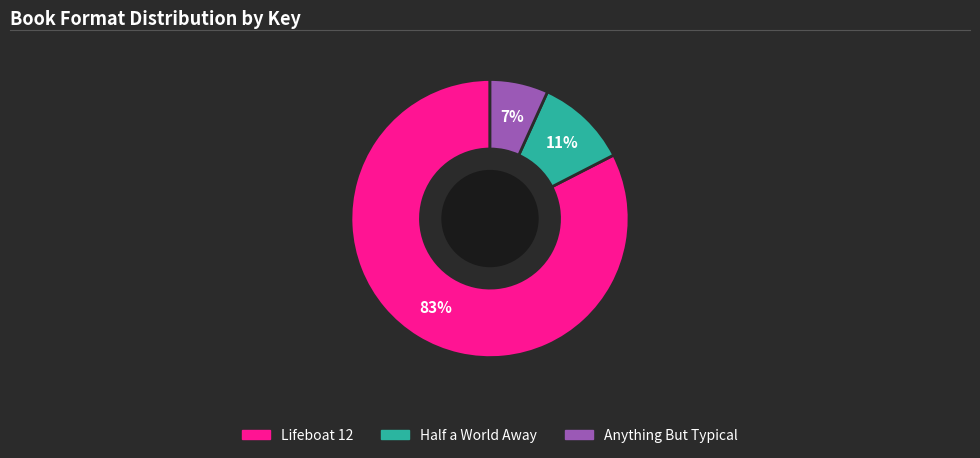

Rank the categories by value from lowest to highest.

Anything But Typical, Half a World Away, Lifeboat 12